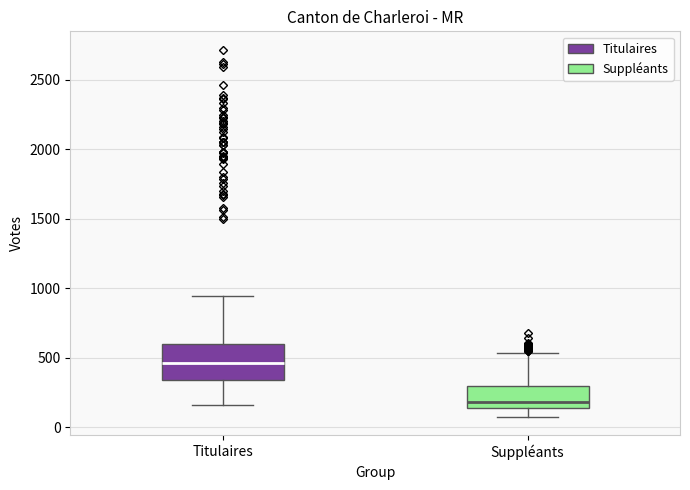

Reading left to right, transcribe this box plot: for each box, give where its median line is, the range the box spans, and where its two whiskers end, as read against the y-axis. The values are not printed on the chart, so give them approximately, as read against the axis.

Titulaires: median 450, box 350 to 600, whiskers 150 to 950
Suppléants: median 200, box 150 to 300, whiskers 100 to 550